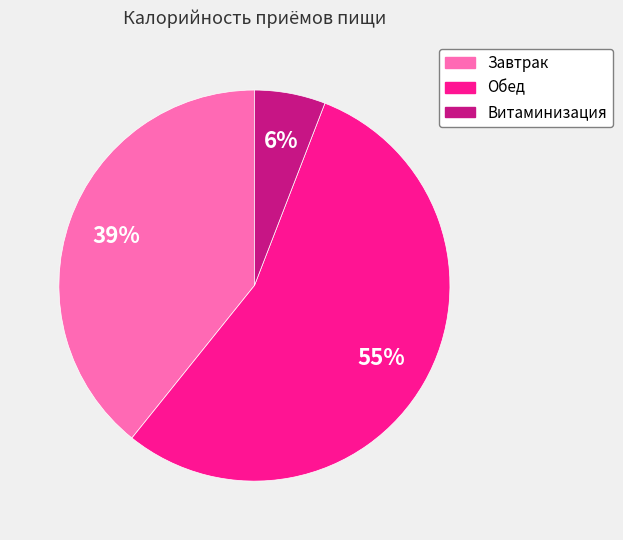

Is it true that Завтрак is 39% of the pie?

True